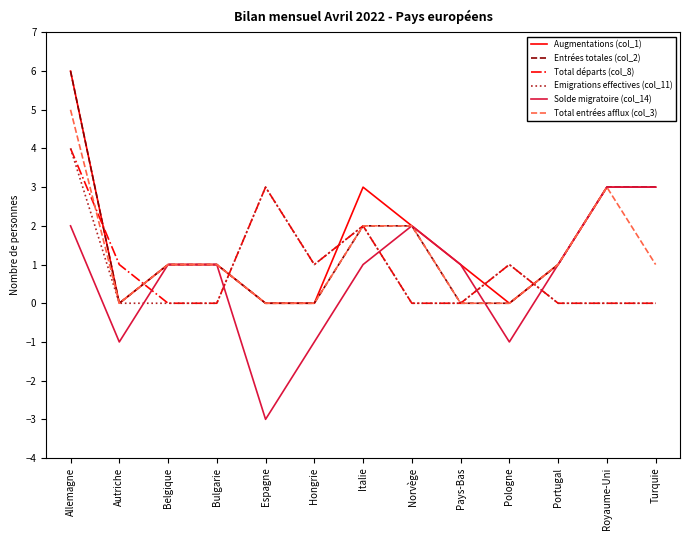

What position from the right is Allemagne?

13